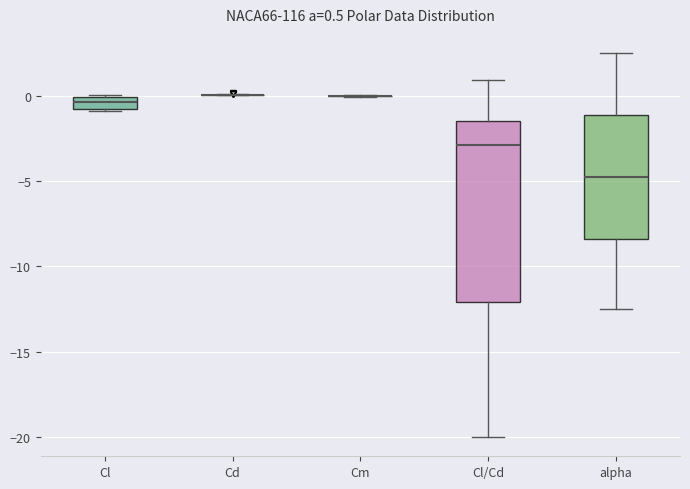

Comparing the boxes themselves (not the whiskers), which one is the tallest?

Cl/Cd